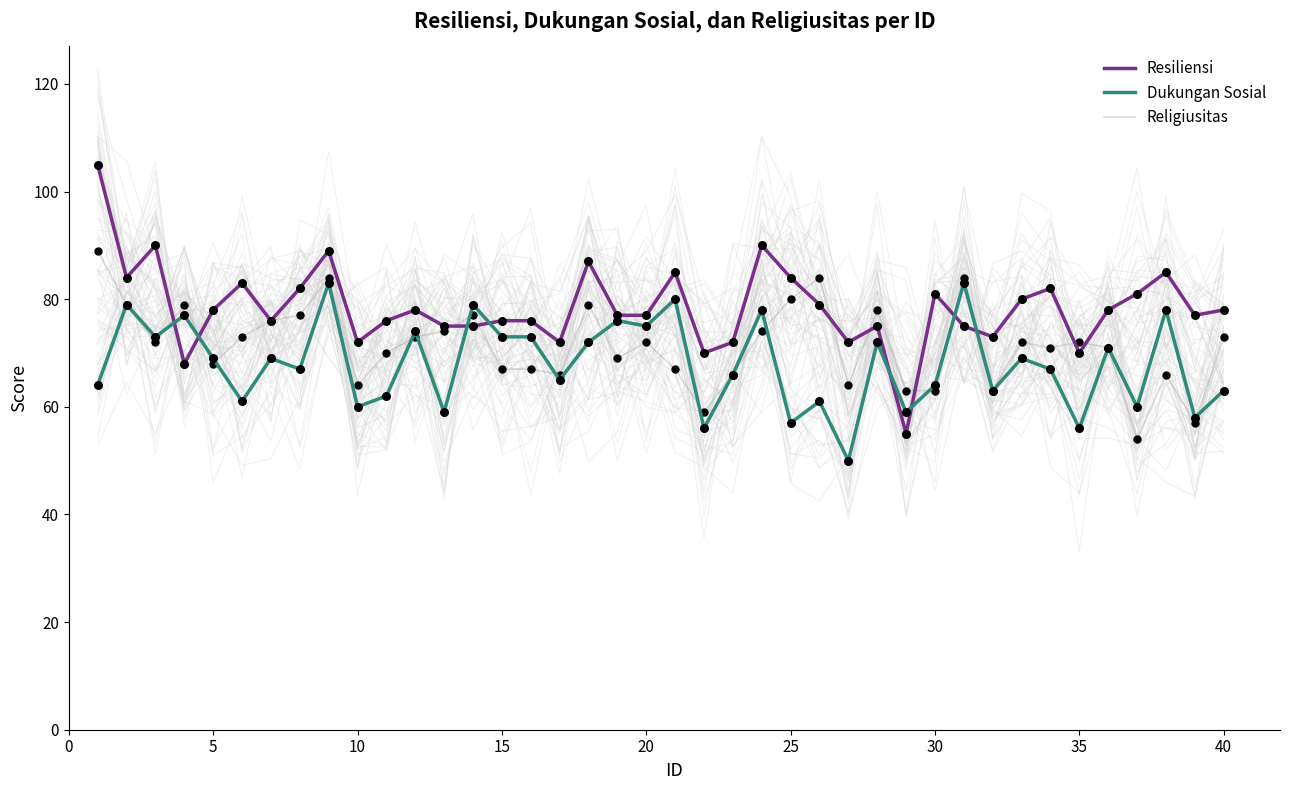

Which series contains the highest Y value?

Resiliensi